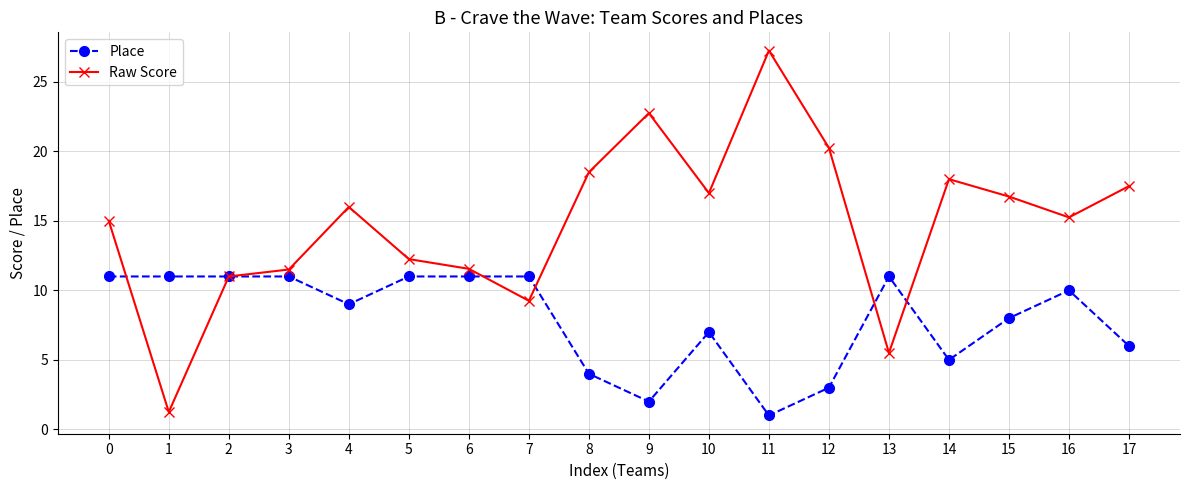

How many series are shown in this chart?

2